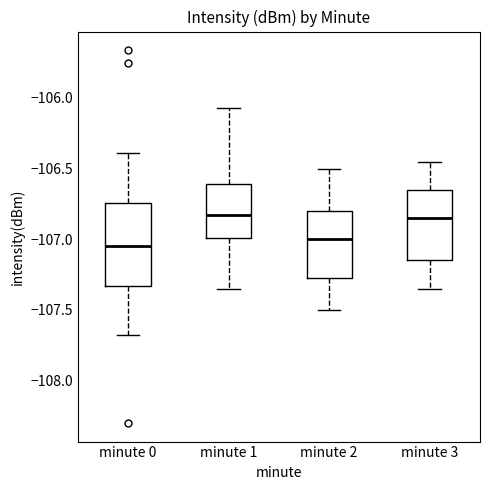

Reading left to right, read every box against the y-axis: the position of its median line, the range the box covers, and the ends of its whiskers. The values are not printed on the chart, so give them approximately, as read against the axis.

minute 0: median -107.05, box -107.35 to -106.75, whiskers -107.70 to -106.40
minute 1: median -106.85, box -107.00 to -106.60, whiskers -107.35 to -106.05
minute 2: median -107.00, box -107.25 to -106.80, whiskers -107.50 to -106.50
minute 3: median -106.85, box -107.15 to -106.65, whiskers -107.35 to -106.45